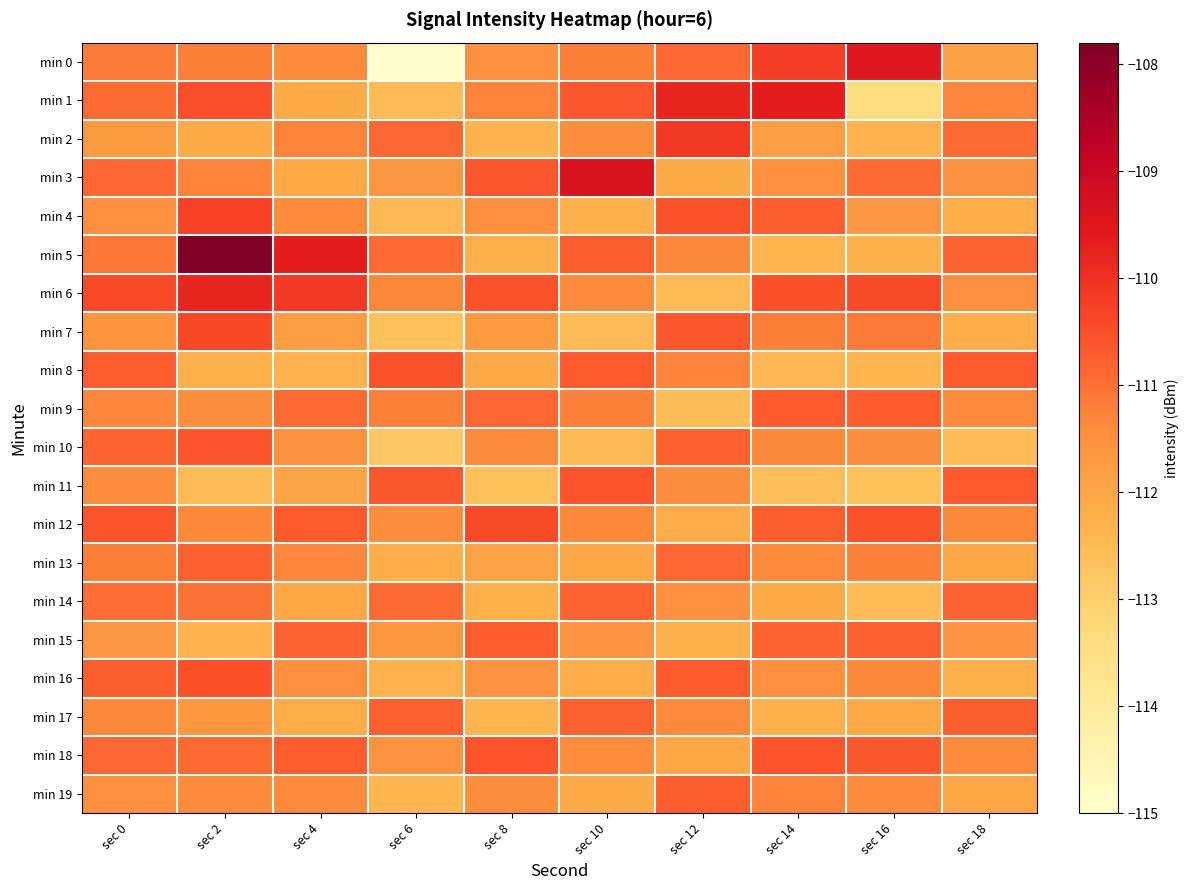

Rank the series by their maximum value, from lowest to highest.

min 14, min 13, min 19, min 17, min 15, min 9, min 10, min 18, min 11, min 8, min 16, min 12, min 7, min 4, min 2, min 6, min 1, min 0, min 3, min 5